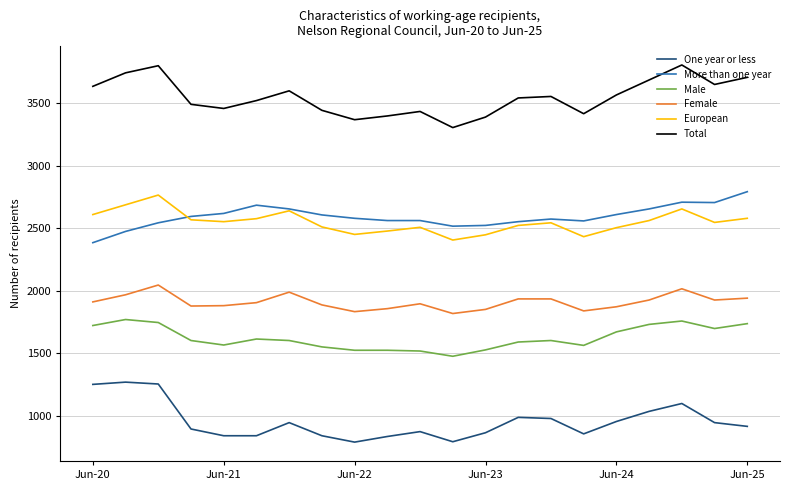

What is the smallest value displayed?

789